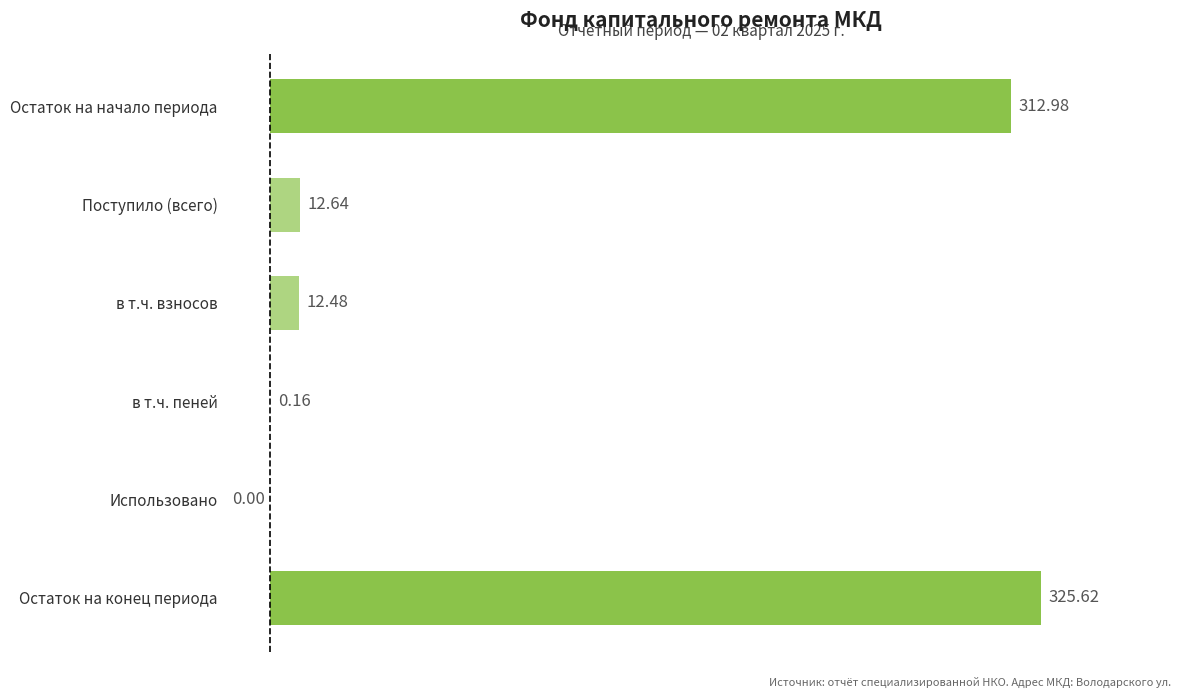

What is the sum of the values at Остаток на начало периода and в т.ч. пеней?

313.1